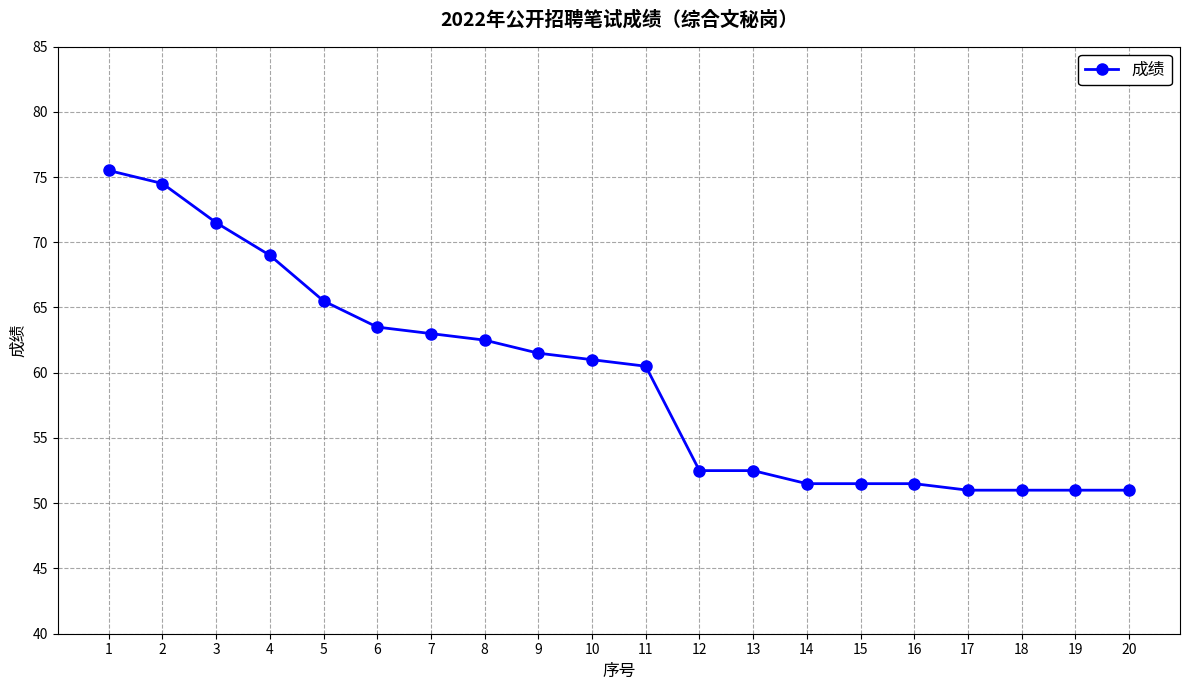

The value at 13 is 52.5. True or false?

True